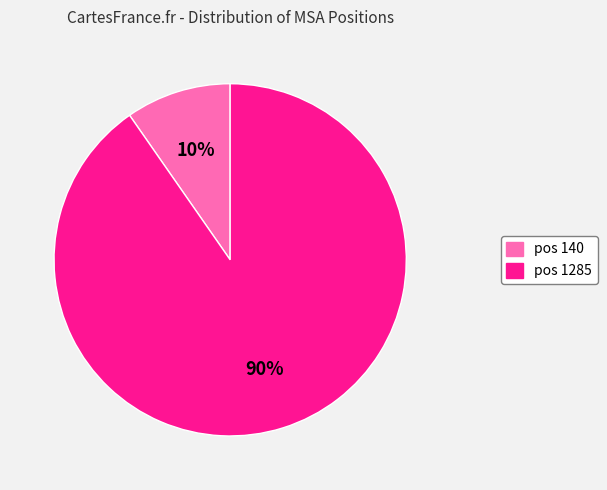

Does any single category account for the majority?

Yes